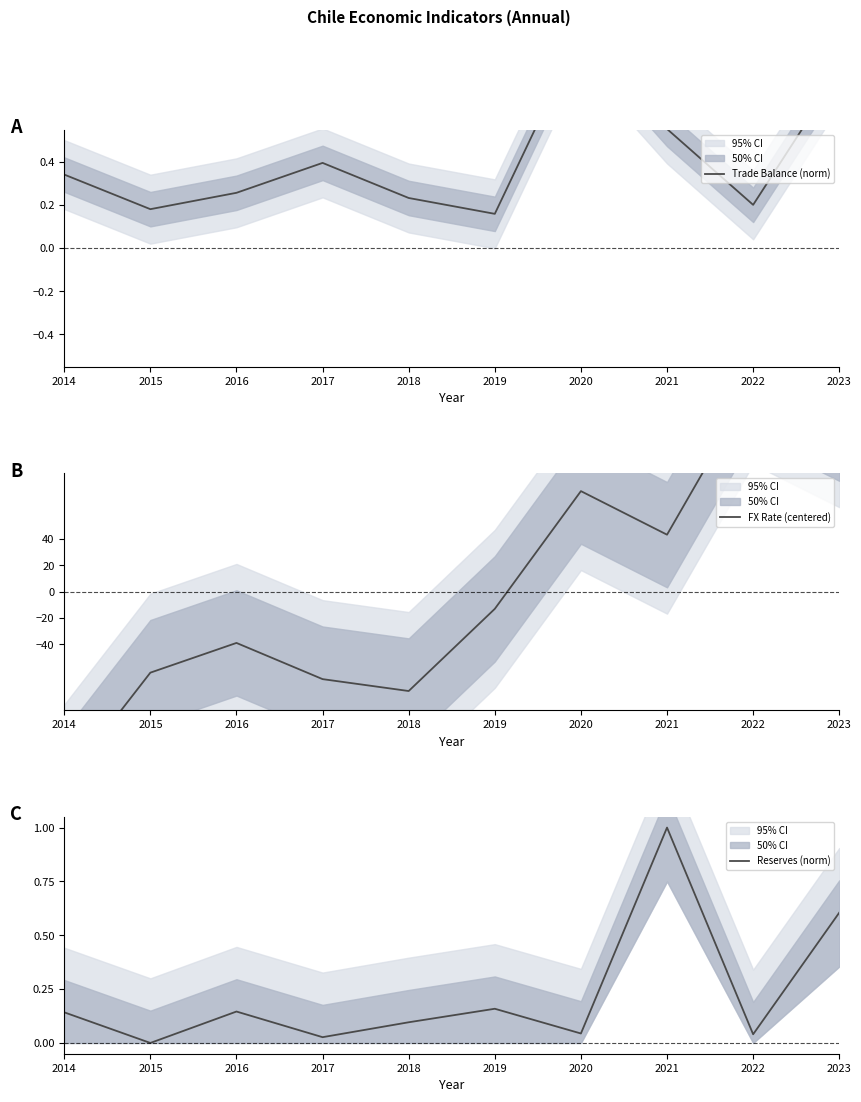

What is the average value of the Reserves (norm) series?

0.2